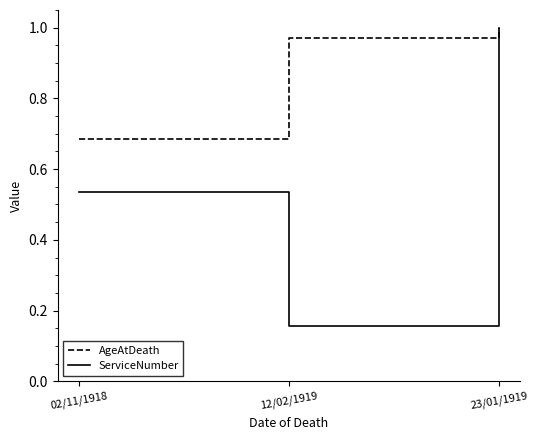

Which series has the largest range (max minus min)?

ServiceNumber